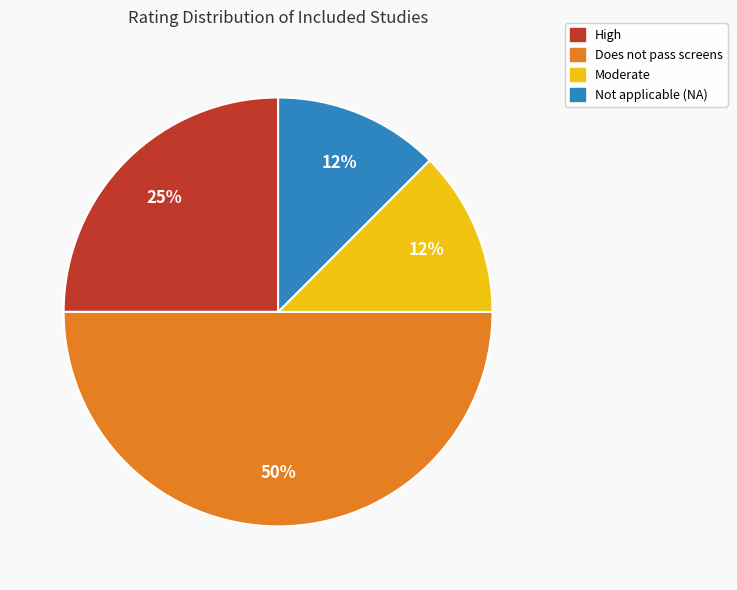

What is the largest slice in the pie chart?

Does not pass screens